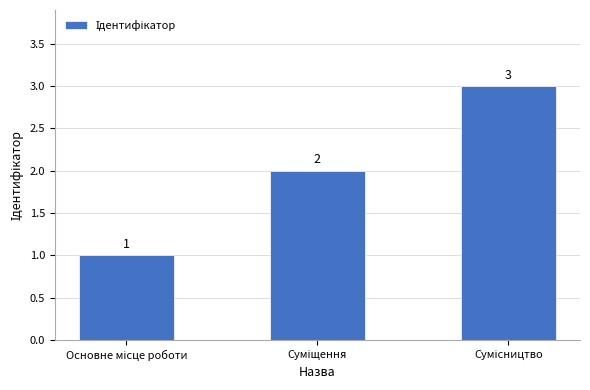

Count the values in the range 1 to 3.

3